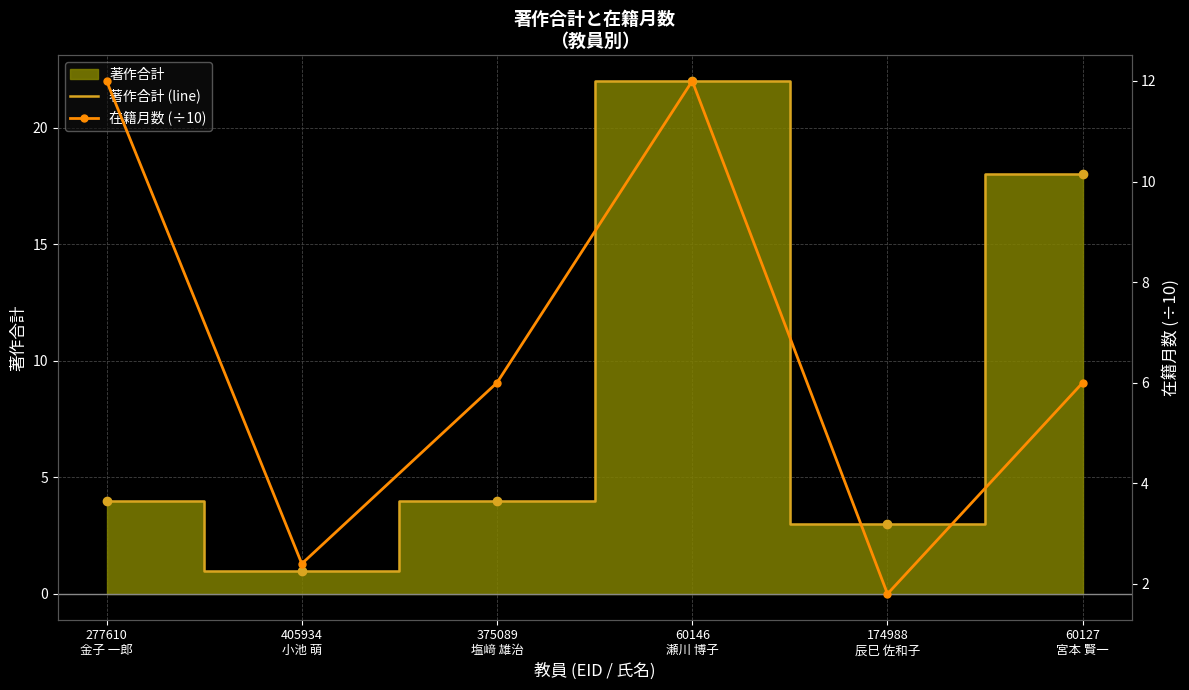

Reading left to right, transcribe all the data shown in this chart.

著作合計 (line): 277610
金子 一郎=4.0	405934
小池 萌=1.0	375089
塩﨑 雄治=4.0	60146
瀬川 博子=22.0	174988
辰巳 佐和子=3.0	60127
宮本 賢一=18.0
在籍月数 (÷10): 277610
金子 一郎=12.0	405934
小池 萌=2.4	375089
塩﨑 雄治=6.0	60146
瀬川 博子=12.0	174988
辰巳 佐和子=1.8	60127
宮本 賢一=6.0